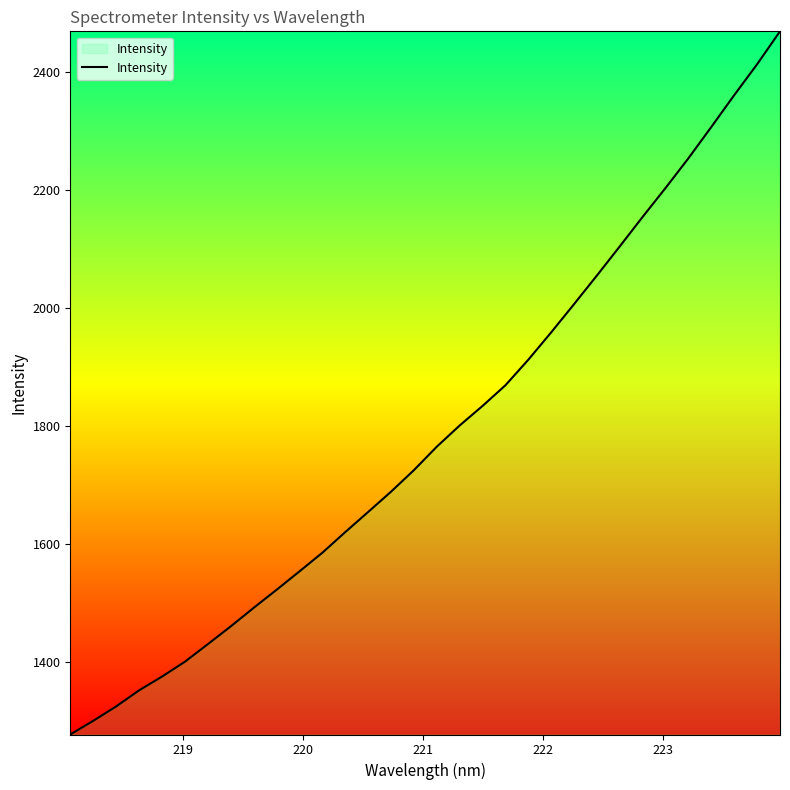

What is the maximum value shown in the chart?

2469.4